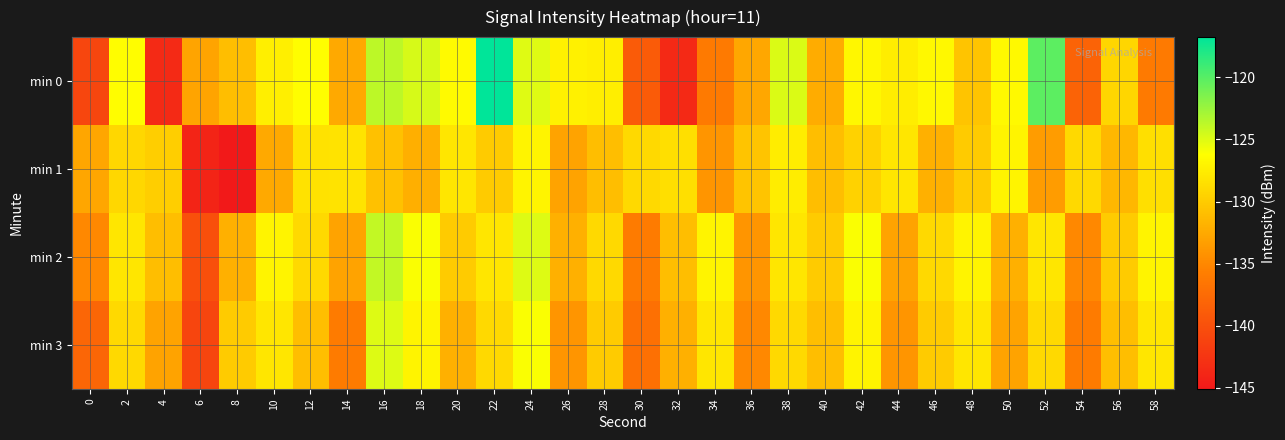

Reading left to right, list all the values displayed in this chart.

min 0: 0=-140.9	2=-126.4	4=-143.5	6=-132.9	8=-130.9	10=-127.4	12=-126.4	14=-132.5	16=-123.7	18=-124.7	20=-126.5	22=-116.8	24=-125.0	26=-127.2	28=-127.4	30=-138.9	32=-143.6	34=-136.1	36=-132.7	38=-124.8	40=-132.3	42=-126.8	44=-127.5	46=-126.7	48=-130.5	50=-126.6	52=-120.2	54=-138.2	56=-129.2	58=-136.1
min 1: 0=-132.8	2=-129.1	4=-129.8	6=-144.0	8=-145.1	10=-132.5	12=-128.4	14=-128.2	16=-130.8	18=-132.1	20=-128.0	22=-130.0	24=-127.0	26=-133.0	28=-131.0	30=-129.0	32=-128.5	34=-134.0	36=-130.5	38=-127.5	40=-131.0	42=-129.5	44=-128.0	46=-132.0	48=-130.0	50=-127.0	52=-133.5	54=-129.0	56=-131.5	58=-128.5
min 2: 0=-135.0	2=-128.0	4=-131.0	6=-140.0	8=-132.0	10=-127.0	12=-129.0	14=-133.0	16=-124.0	18=-126.0	20=-130.0	22=-128.0	24=-125.0	26=-132.0	28=-129.0	30=-136.0	32=-131.0	34=-127.0	36=-134.0	38=-128.0	40=-130.0	42=-126.0	44=-133.0	46=-129.0	48=-127.0	50=-132.0	52=-128.0	54=-135.0	56=-130.0	58=-127.0
min 3: 0=-138.0	2=-129.0	4=-133.0	6=-141.0	8=-130.0	10=-128.0	12=-131.0	14=-136.0	16=-125.0	18=-127.0	20=-132.0	22=-129.0	24=-126.0	26=-134.0	28=-130.0	30=-137.0	32=-132.0	34=-128.0	36=-135.0	38=-129.0	40=-131.0	42=-127.0	44=-134.0	46=-130.0	48=-128.0	50=-133.0	52=-129.0	54=-136.0	56=-131.0	58=-128.0